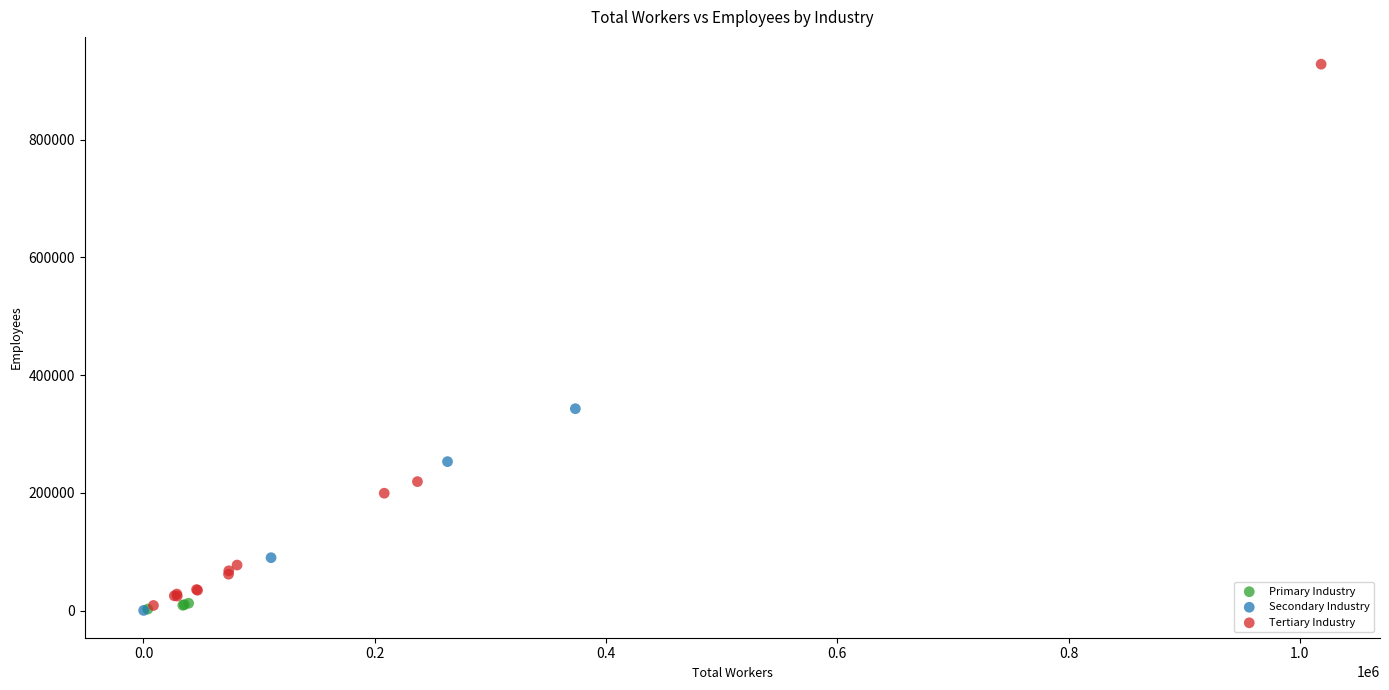

Which series has the widest spread of Y values?

Tertiary Industry